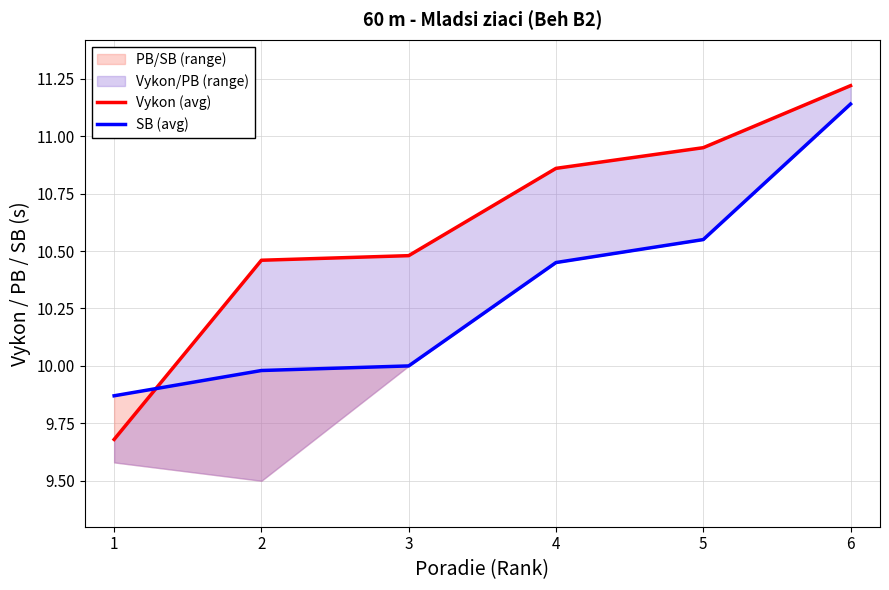

At how many categories does at least one series exceed 11?

1